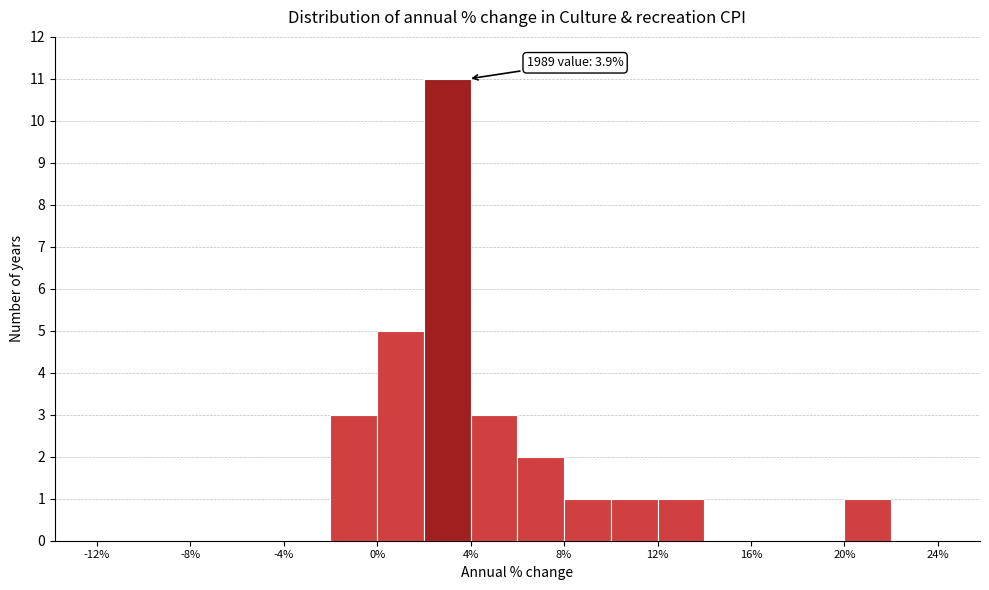

Which range on the x-axis has the tallest bar?

2 to 4